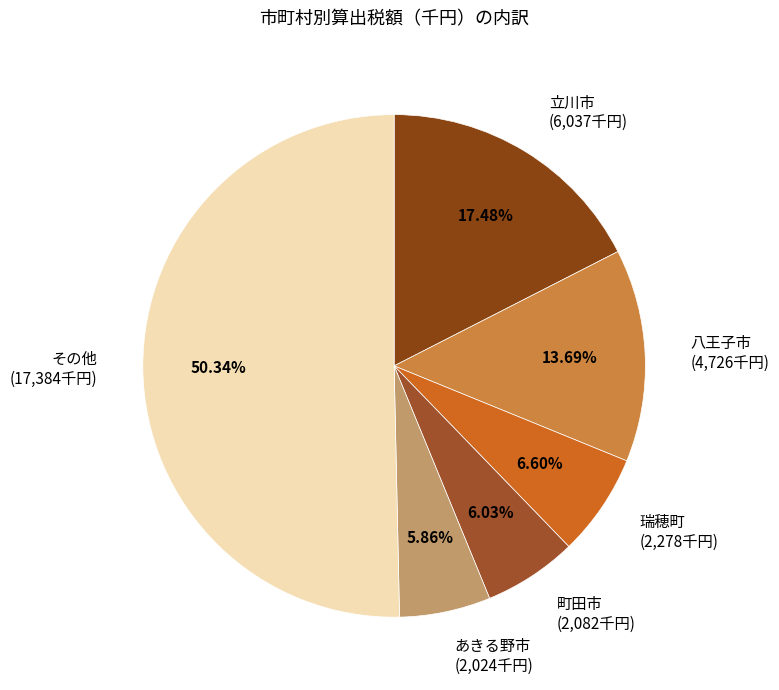

Combined, do 八王子市 (4,726千円) and あきる野市 (2,024千円) account for over 50%?

No